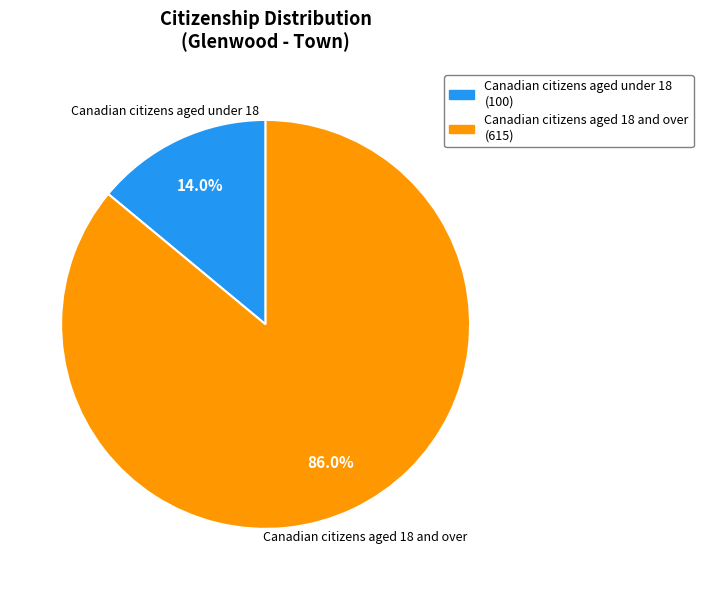

Combined, what portion of the pie is Canadian citizens aged under 18 (100) and Canadian citizens aged 18 and over (615)?

100.0%